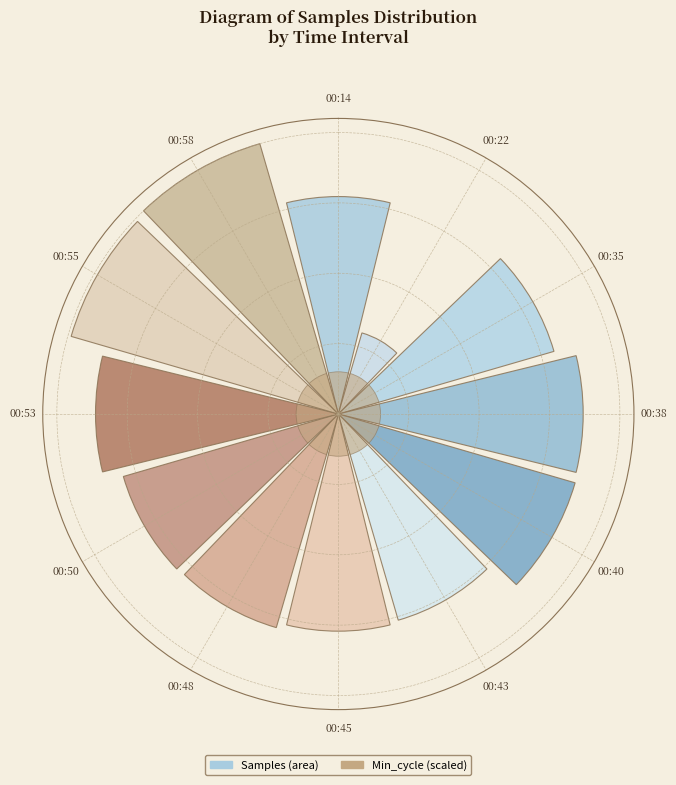

True or false: 00:38 accounts for 21% of the total.

False